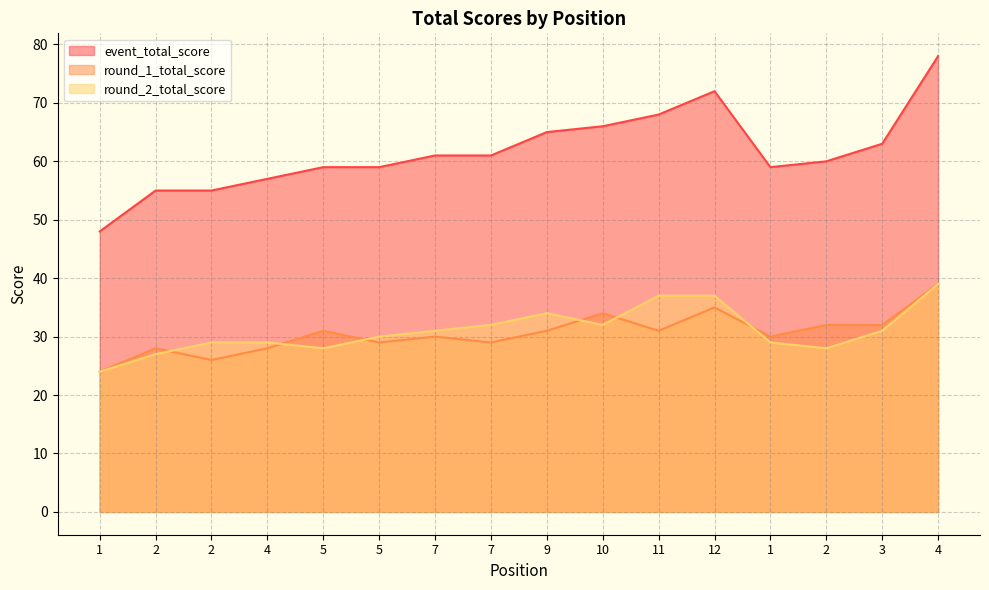

Is it true that round_2_total_score equals 39 at 4?

True